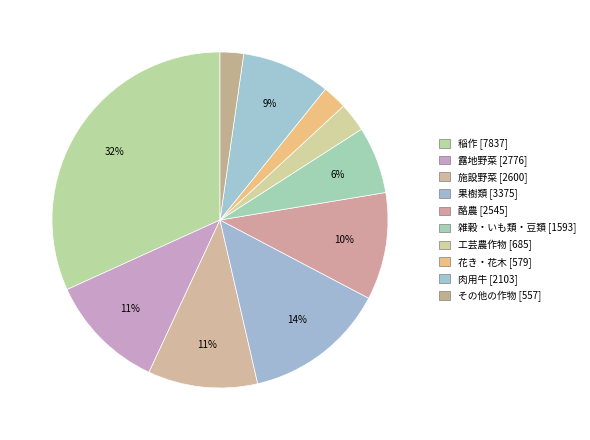

True or false: 工芸農作物 accounts for 1% of the total.

False